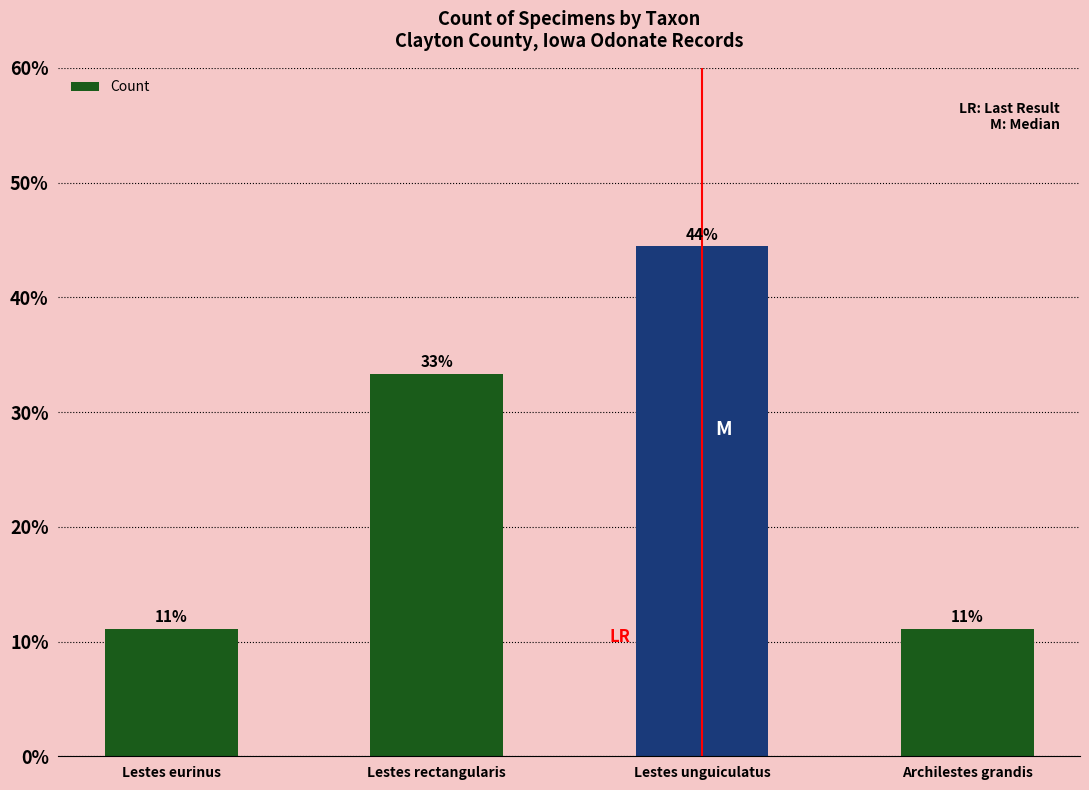

Reading left to right, extract all data points from this chart.

11.1	33.3	44.4	11.1